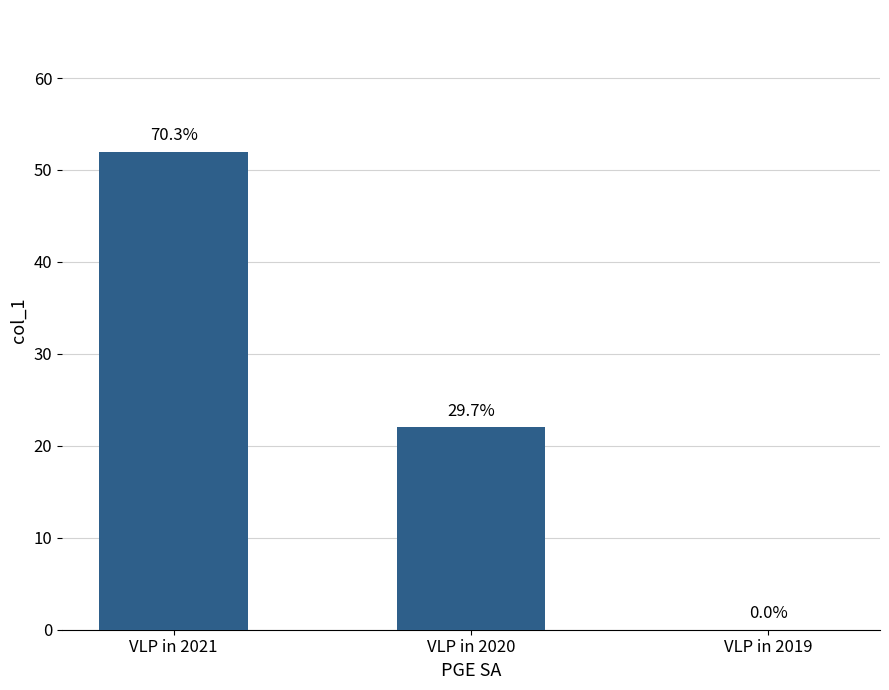

Rank the categories by value from lowest to highest.

VLP in 2019, VLP in 2020, VLP in 2021